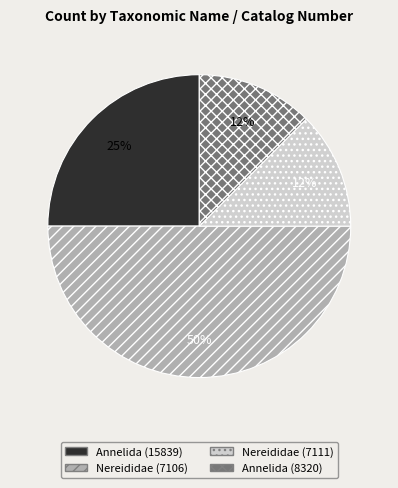

How many slices are in this pie chart?

4